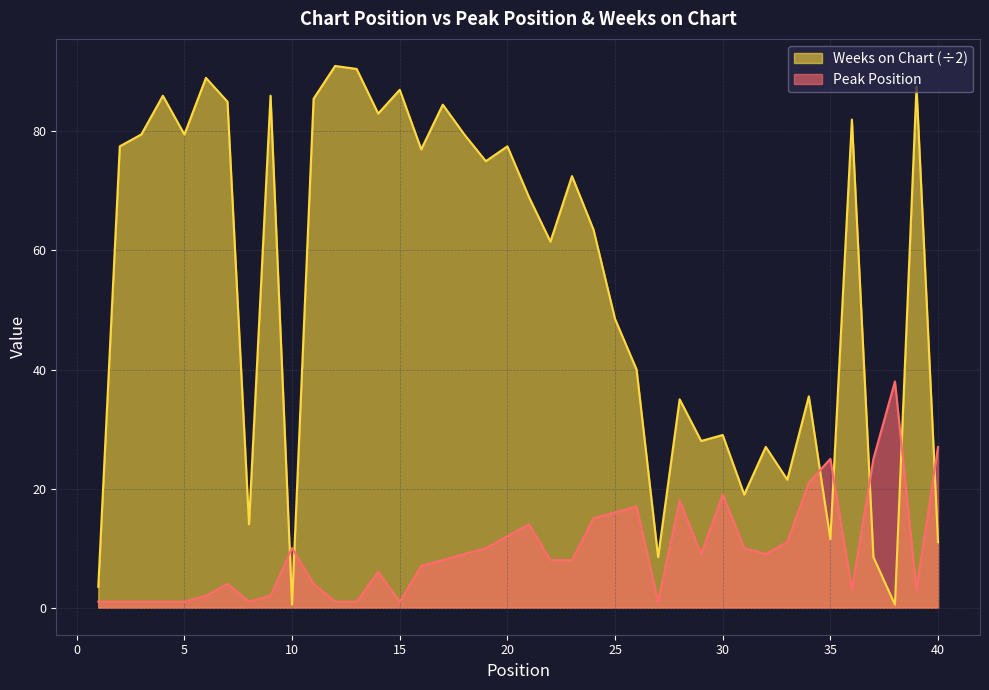

What is the difference between the second highest and minimum values in the Peak Position series?

26.0